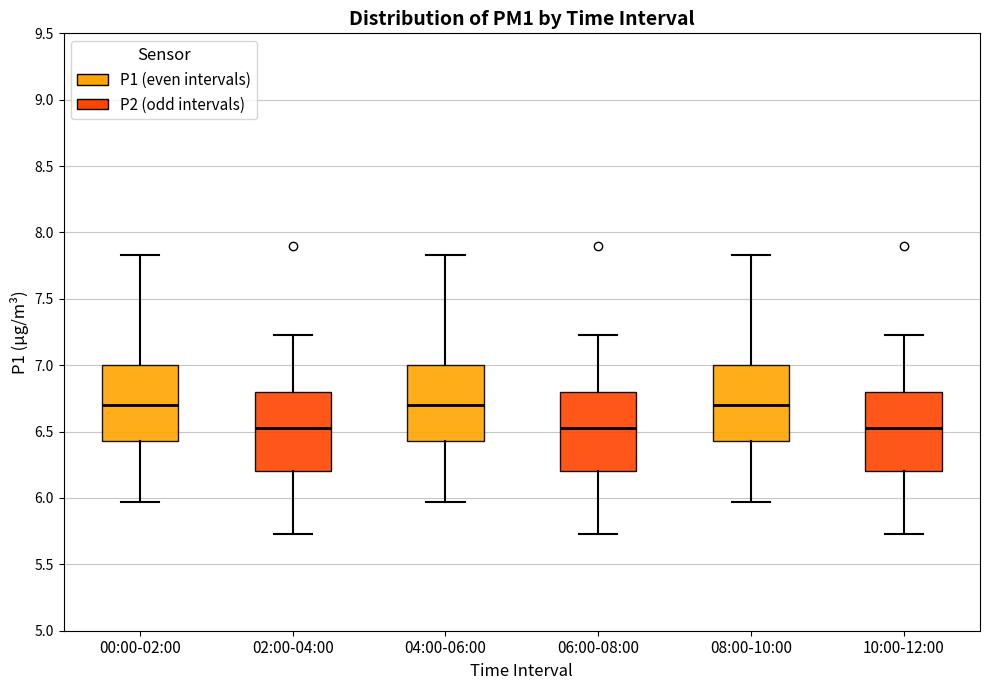

Reading left to right, read every box against the y-axis: the position of its median line, the range the box covers, and the ends of its whiskers. The values are not printed on the chart, so give them approximately, as read against the axis.

00:00-02:00: median 6.70, box 6.45 to 7.00, whiskers 5.95 to 7.85
02:00-04:00: median 6.55, box 6.20 to 6.80, whiskers 5.75 to 7.25
04:00-06:00: median 6.70, box 6.45 to 7.00, whiskers 5.95 to 7.85
06:00-08:00: median 6.55, box 6.20 to 6.80, whiskers 5.75 to 7.25
08:00-10:00: median 6.70, box 6.45 to 7.00, whiskers 5.95 to 7.85
10:00-12:00: median 6.55, box 6.20 to 6.80, whiskers 5.75 to 7.25